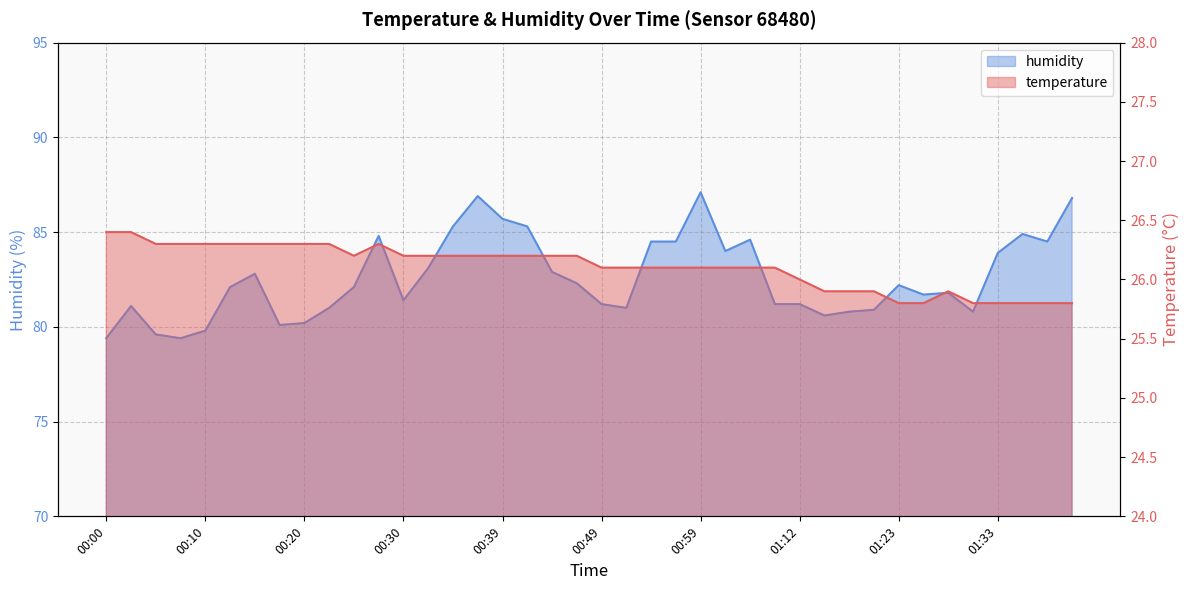

At which label is temperature closest to 26?

01:12